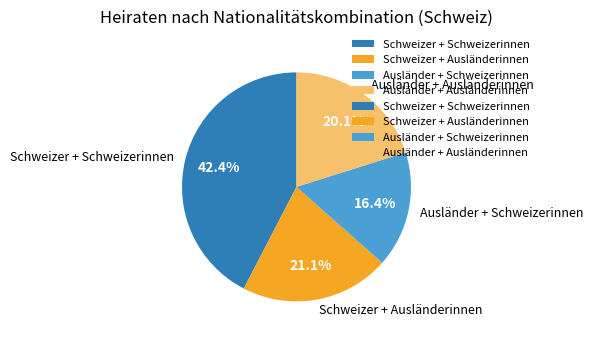

To the nearest percent, what is the difference between the largest and smallest slice percentages?

26%